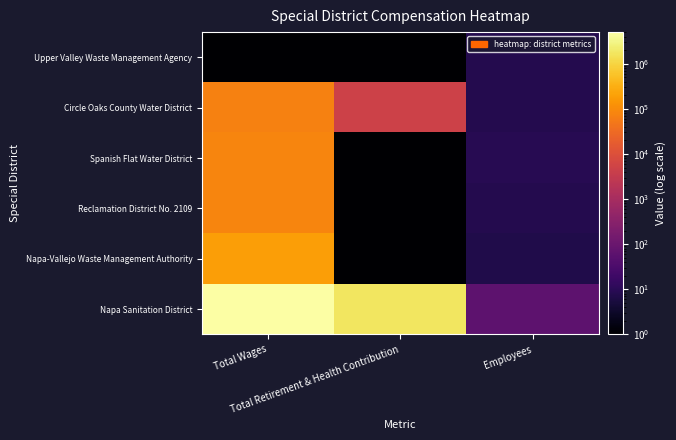

What is the total value across all series at Total Wages?

5463085.1